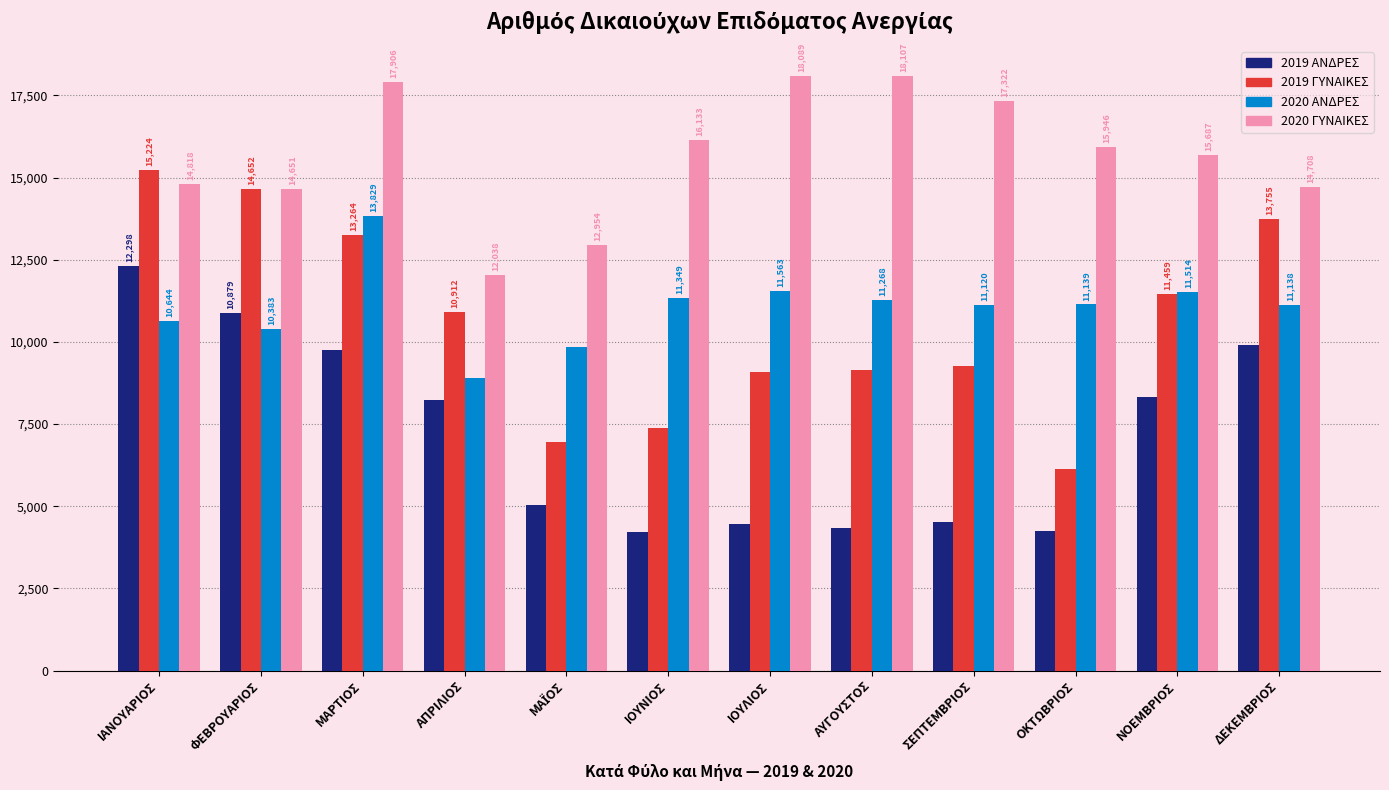

Which series has the widest spread of values?

2019 ΓΥΝΑΙΚΕΣ